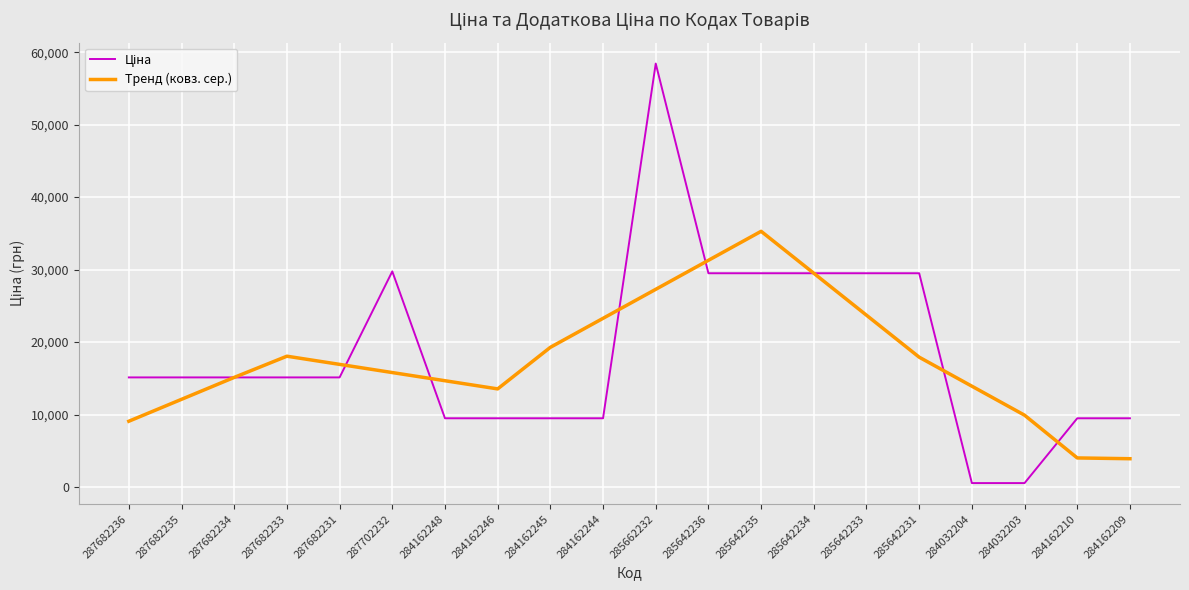

The value of Тренд (ковз. сер.) at 284162246 is 13533.5. True or false?

True